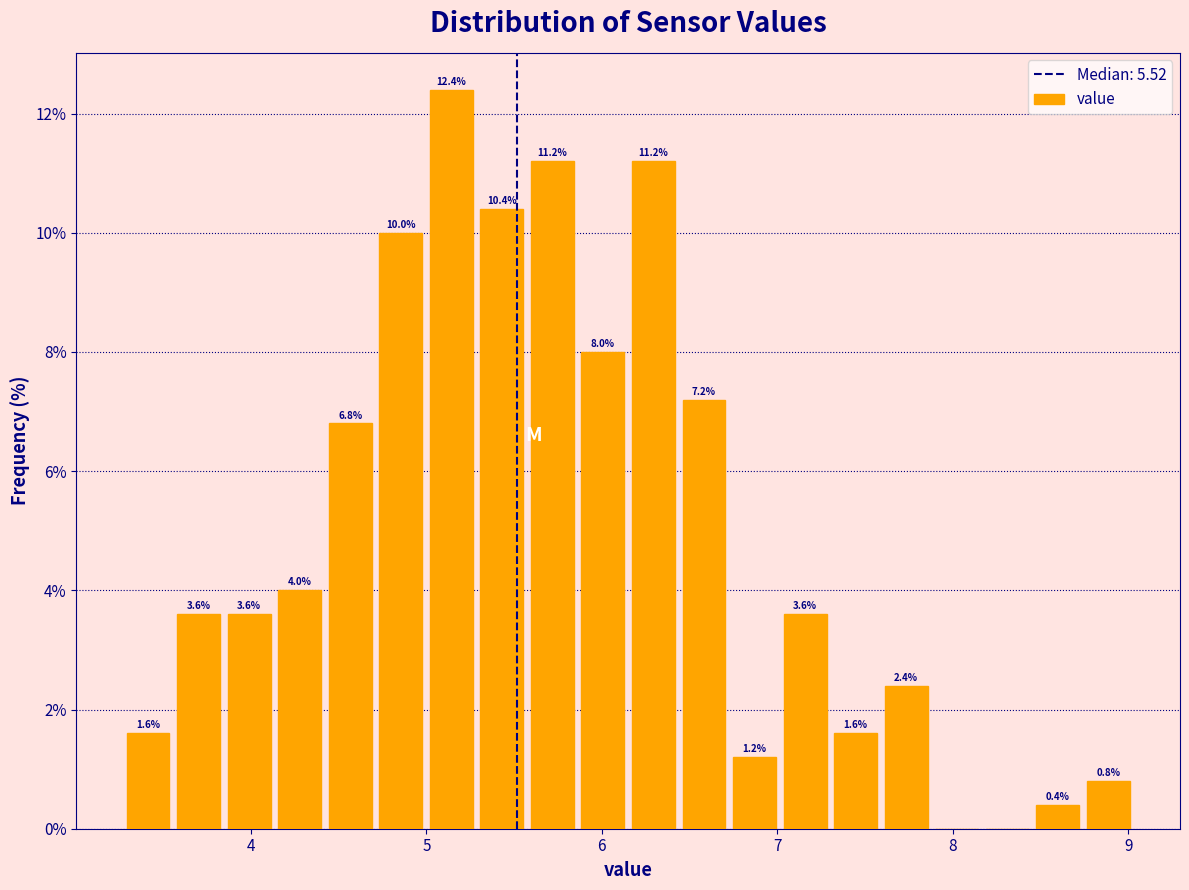

Read against the x-axis, roughly where is the centre of the tallest bar?

5.1